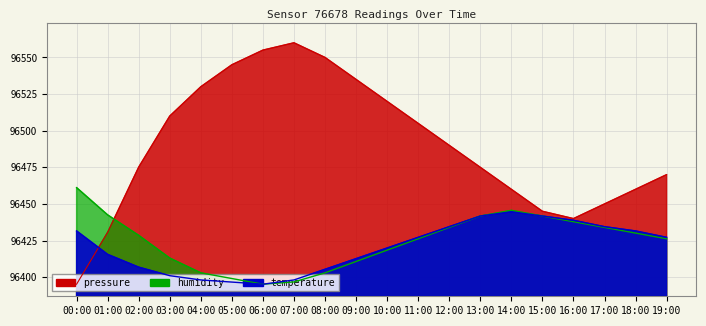

How many intersections are there between humidity and pressure?

1